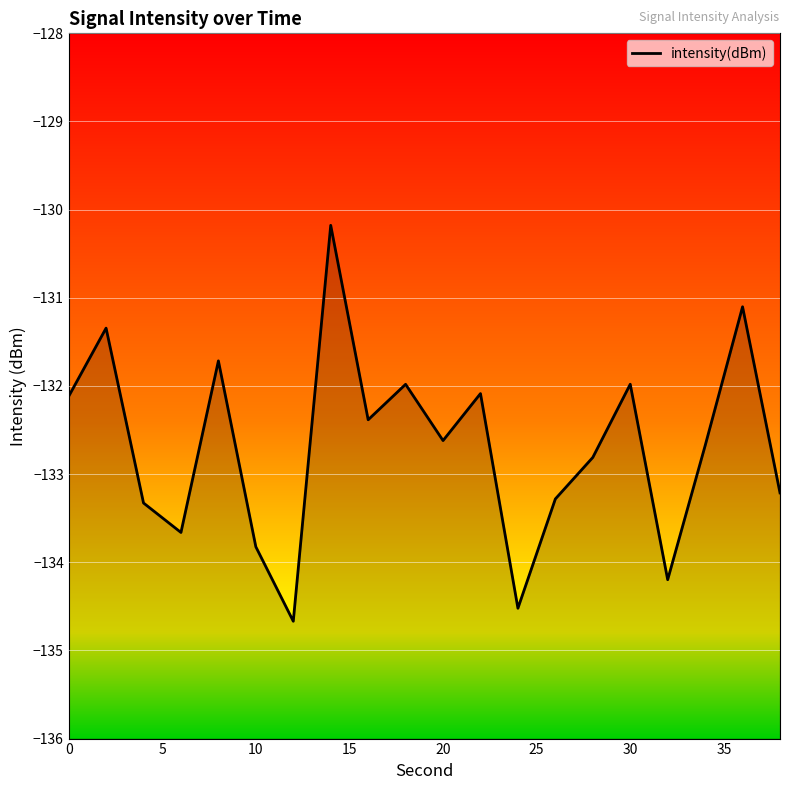

What is the maximum value shown in the chart?

-130.2